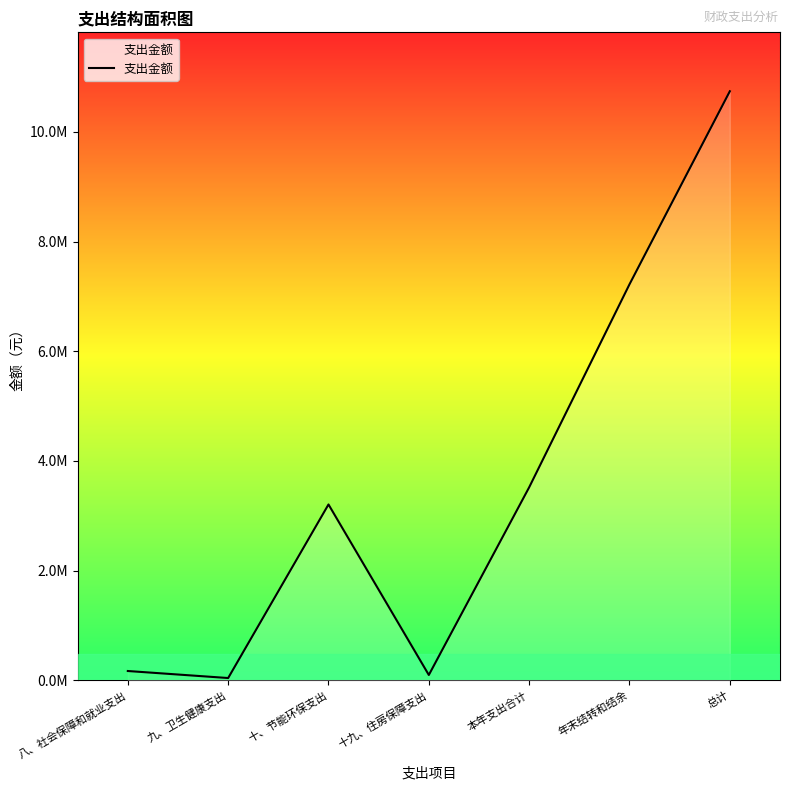

Where is the first local minimum?

九、卫生健康支出